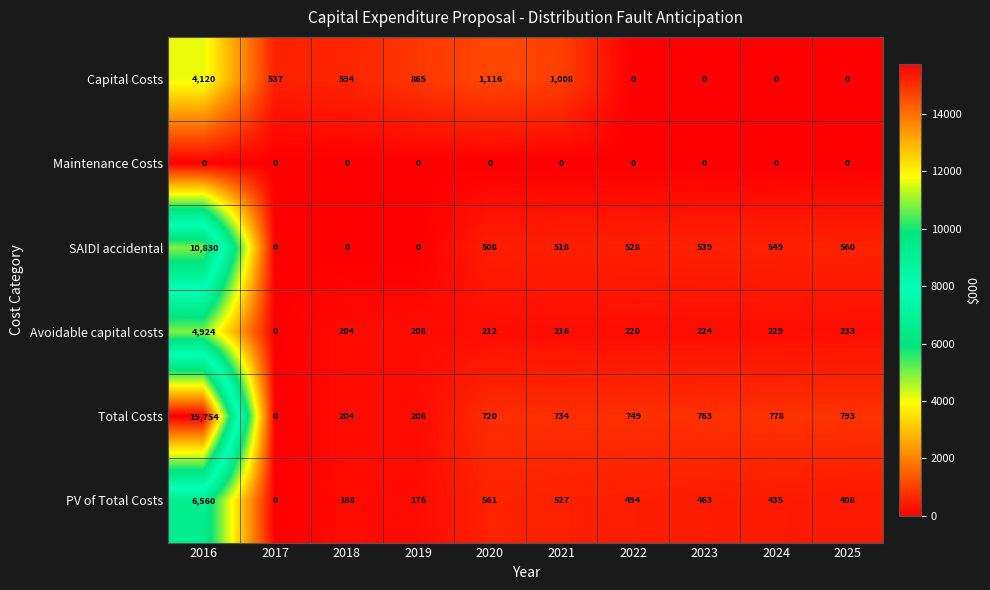

Which series changed the most between 2020 and 2023?

Capital Costs